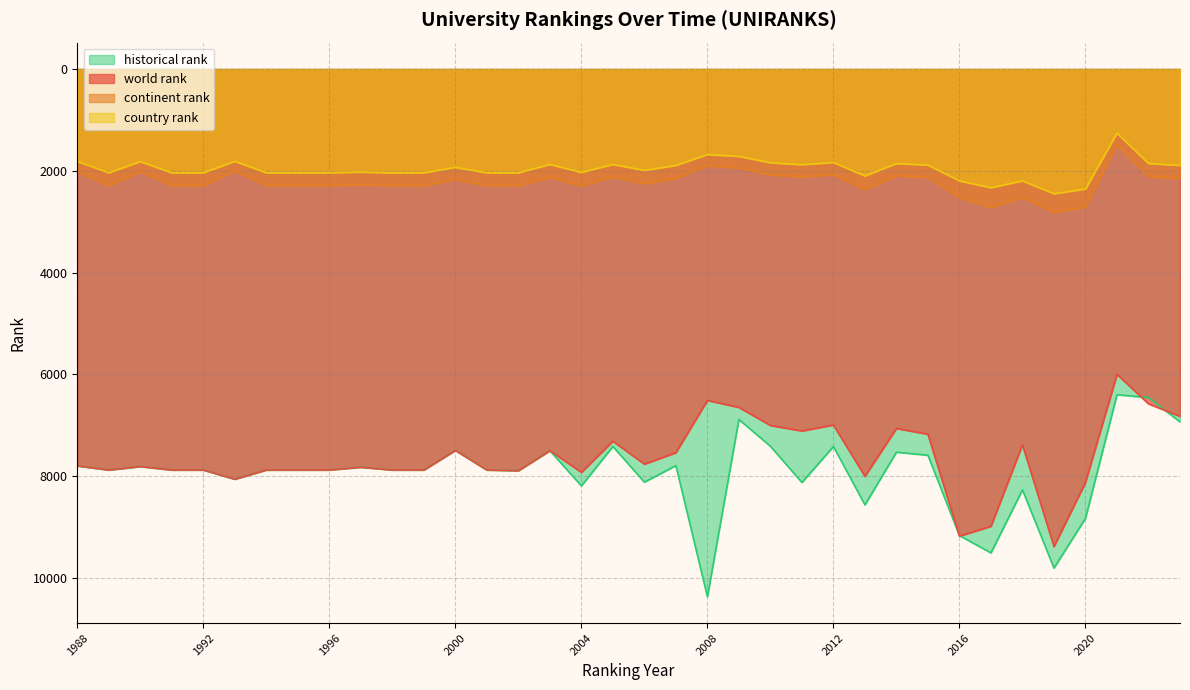

Which series has the largest total across all categories?

historical rank